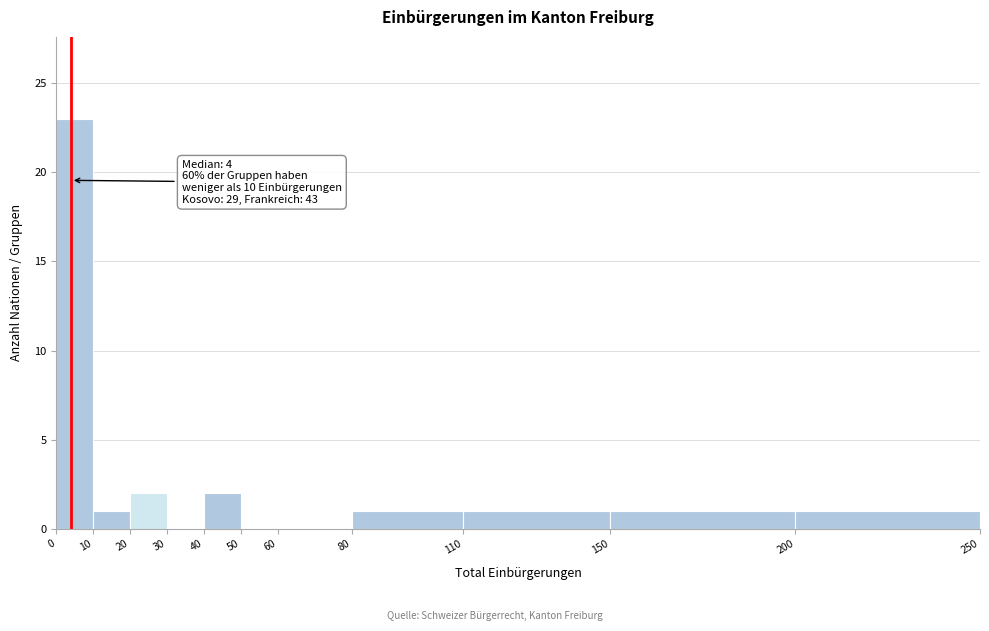

Over which range of the x-axis is the bar tallest?

0 to 10